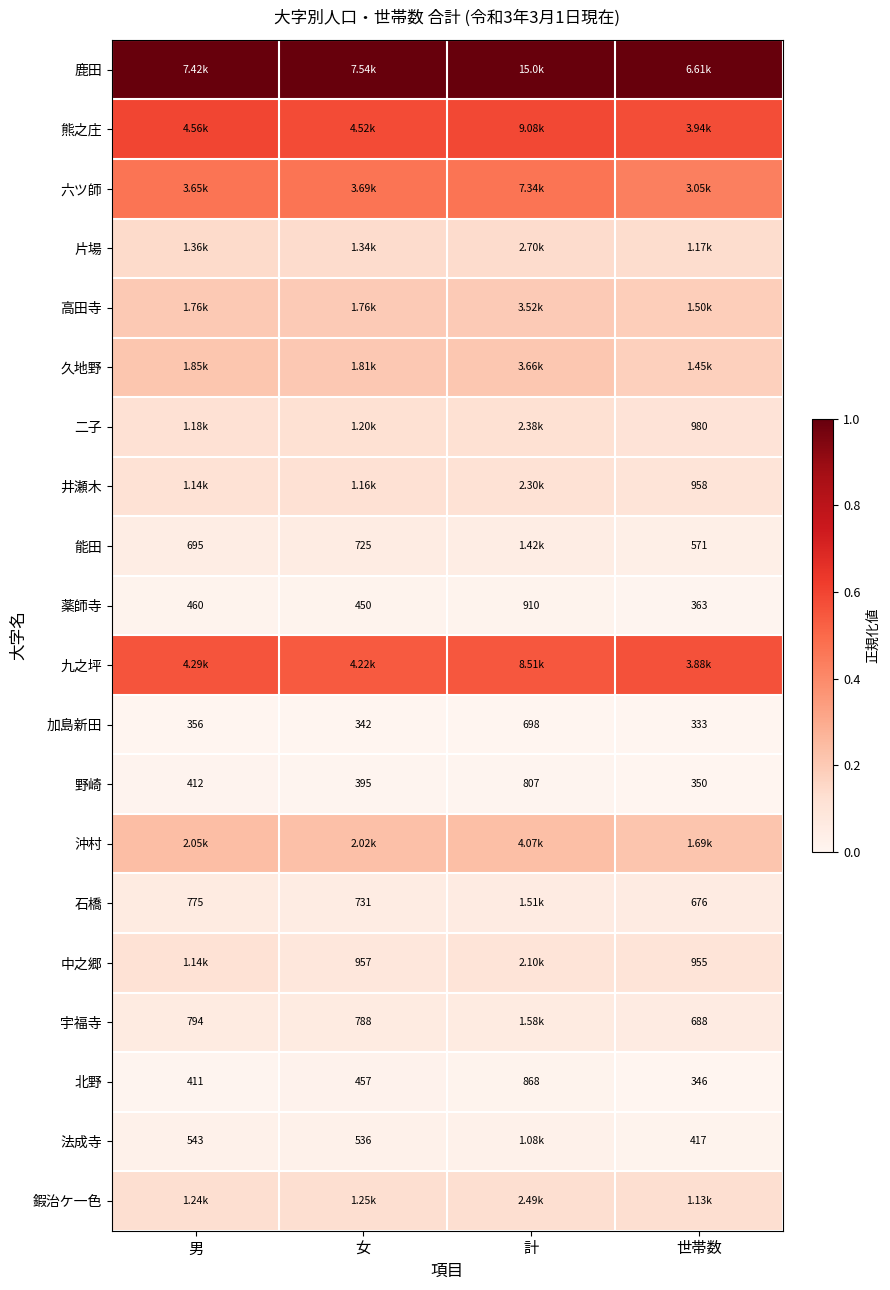

Rank the series at 世帯数 from highest to lowest value.

鹿田, 熊之庄, 九之坪, 六ツ師, 沖村, 高田寺, 久地野, 片場, 鍜治ケ一色, 二子, 井瀬木, 中之郷, 宇福寺, 石橋, 能田, 法成寺, 薬師寺, 野崎, 北野, 加島新田